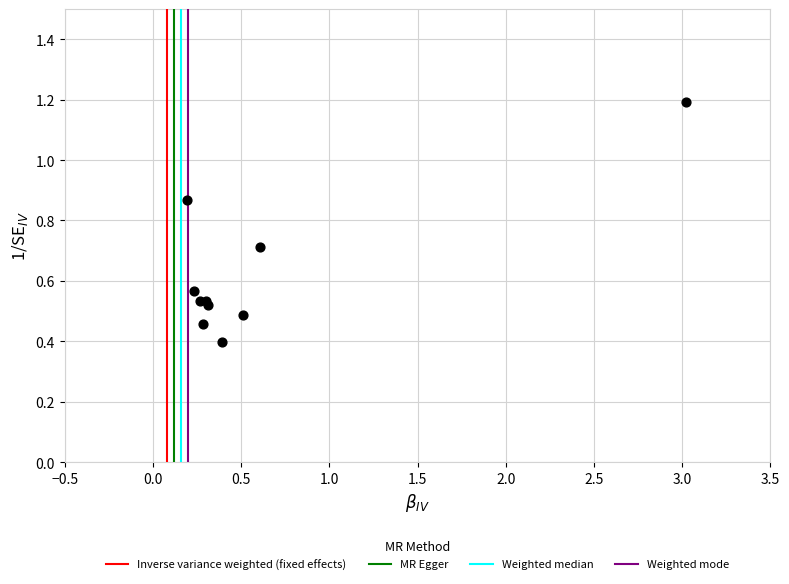

What Y value in the scatter plot is closest to 0?

0.4